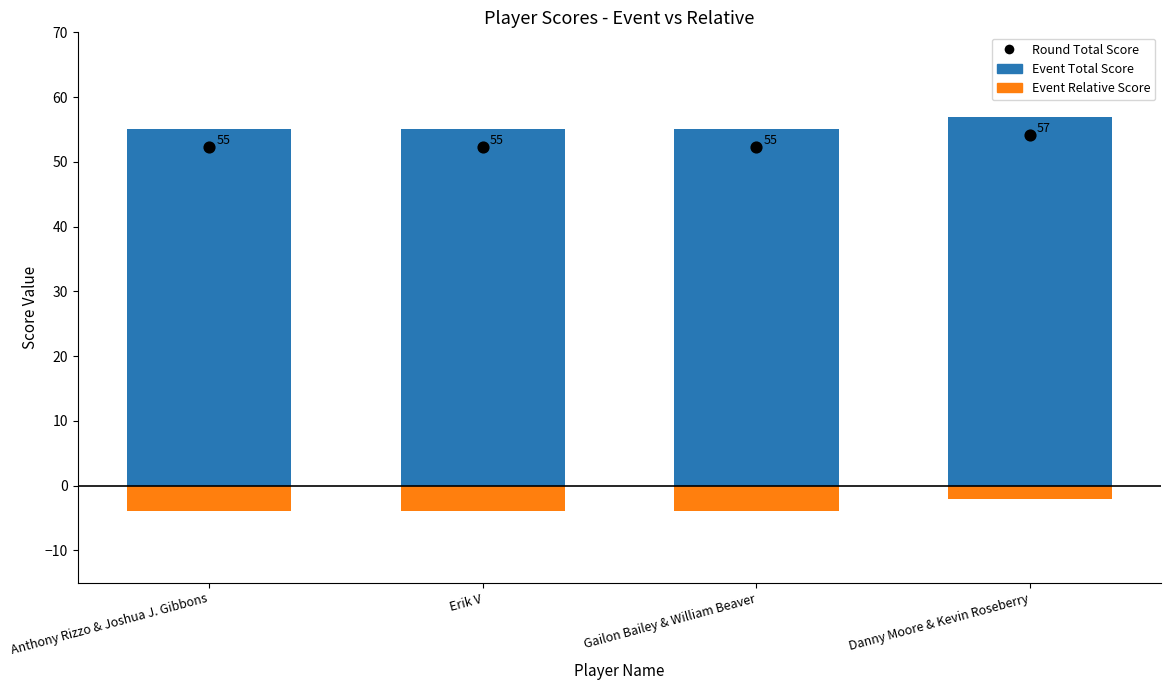

Which series reaches the minimum Y coordinate?

Event Relative Score